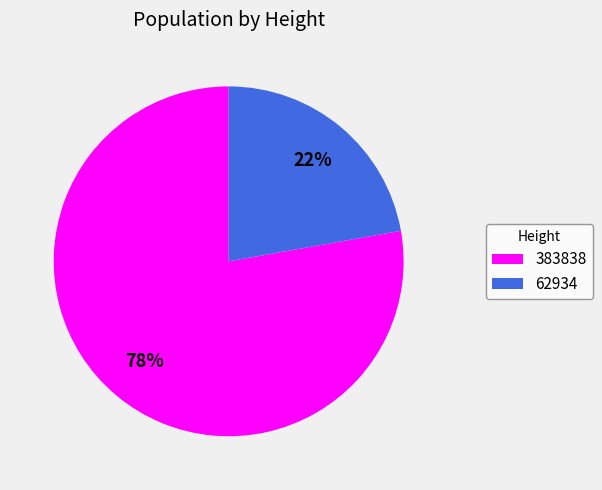

Which category has the smallest portion of the pie?

62934